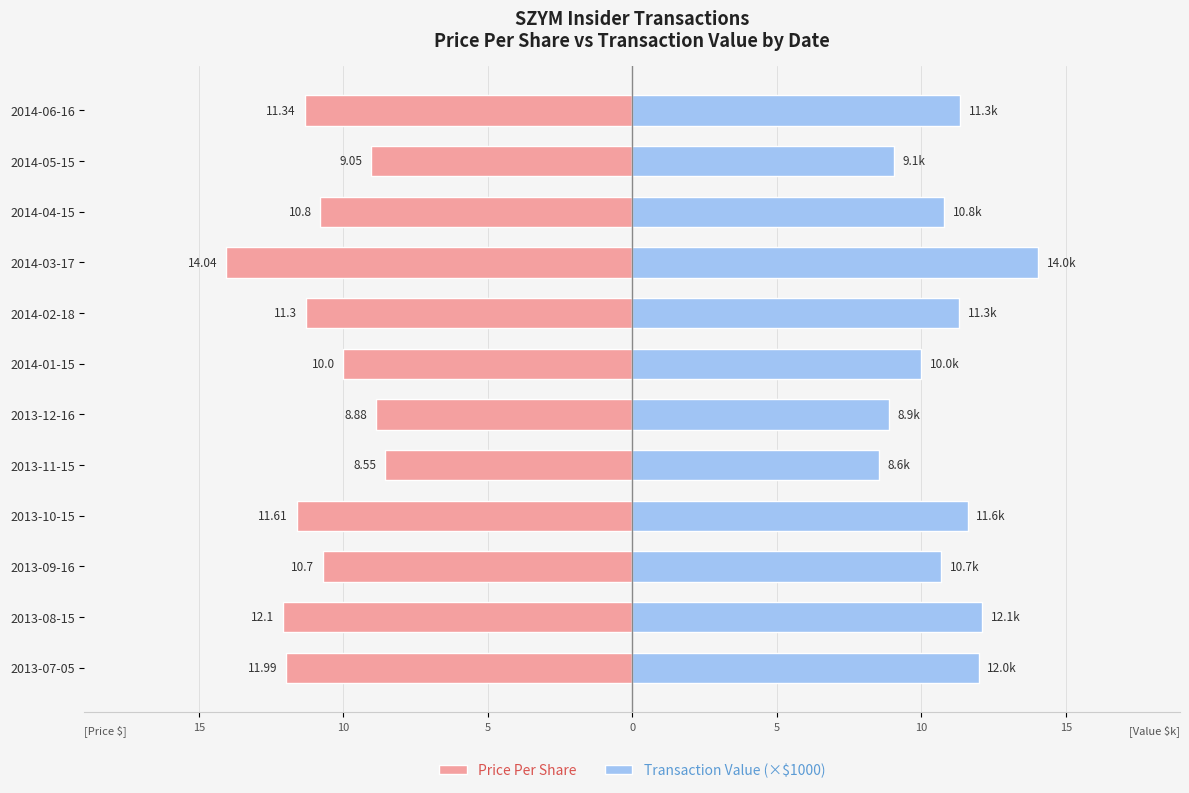

At how many categories does at least one series exceed -6?

12